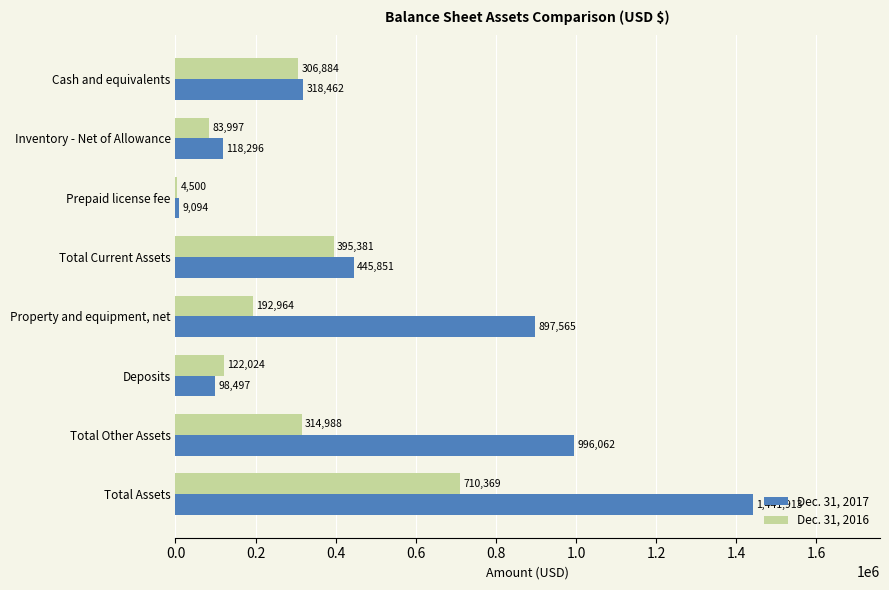

Which series changed the most between Property and equipment, net and Total Assets?

Dec. 31, 2017